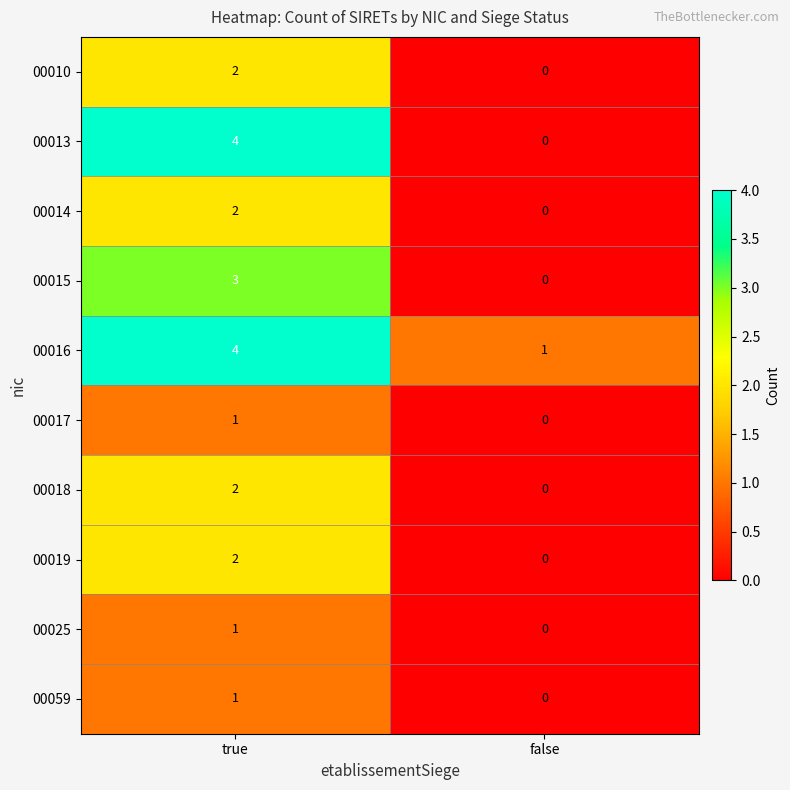

At which category is the sum across all series the highest?

true